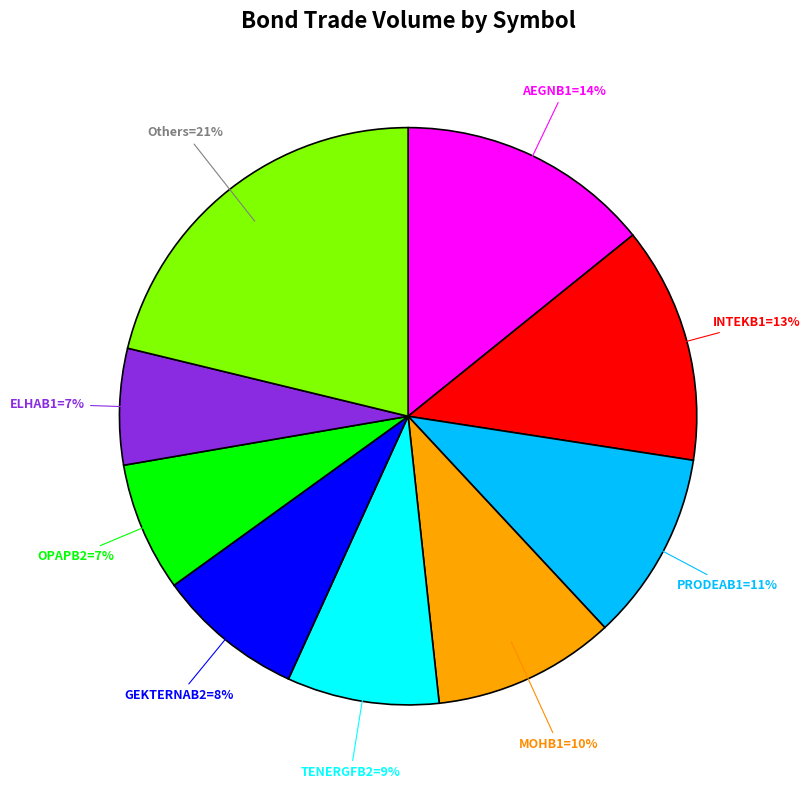

Does any single category account for the majority?

No